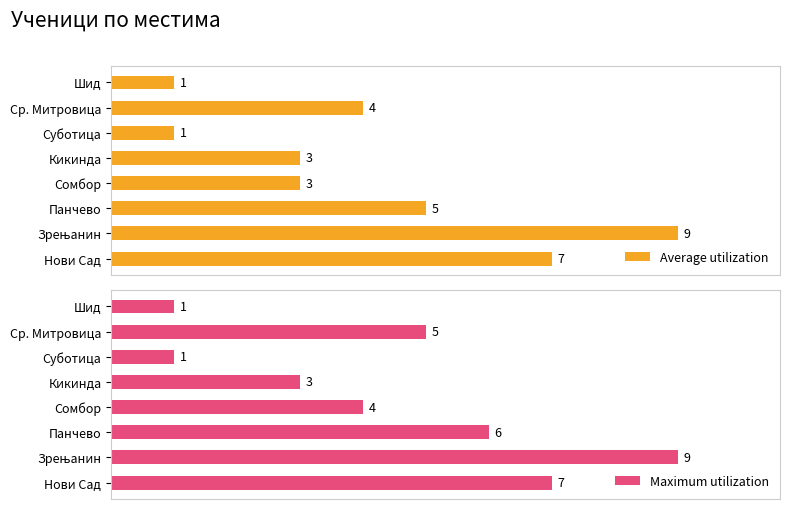

How many distinct data groups are displayed?

2